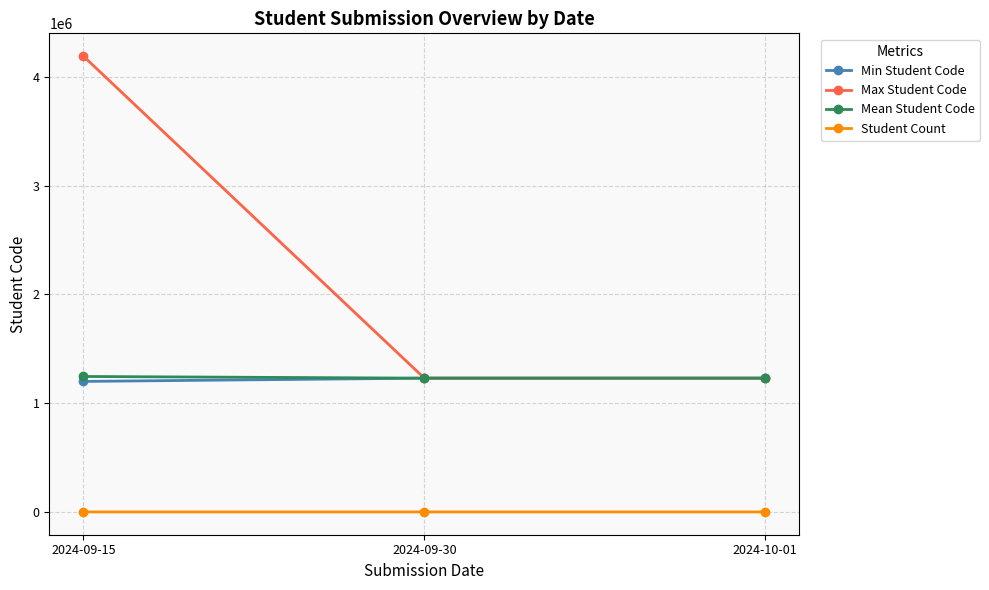

What is the greatest value displayed?

4191310